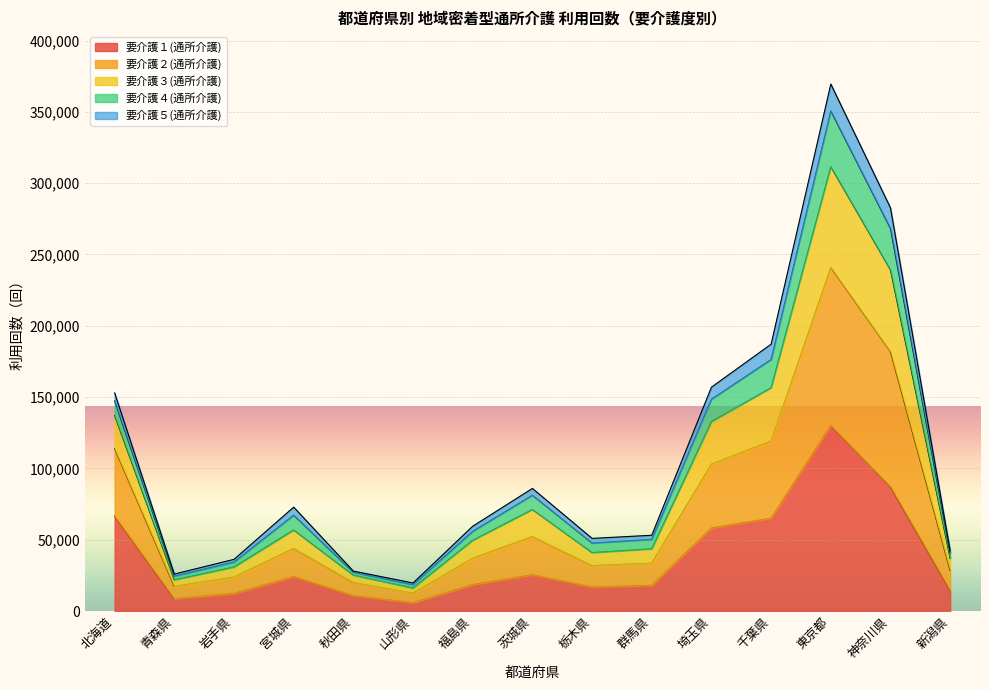

What is the value of the 要介護１(通所介護) point at the 3rd from the left?

12316